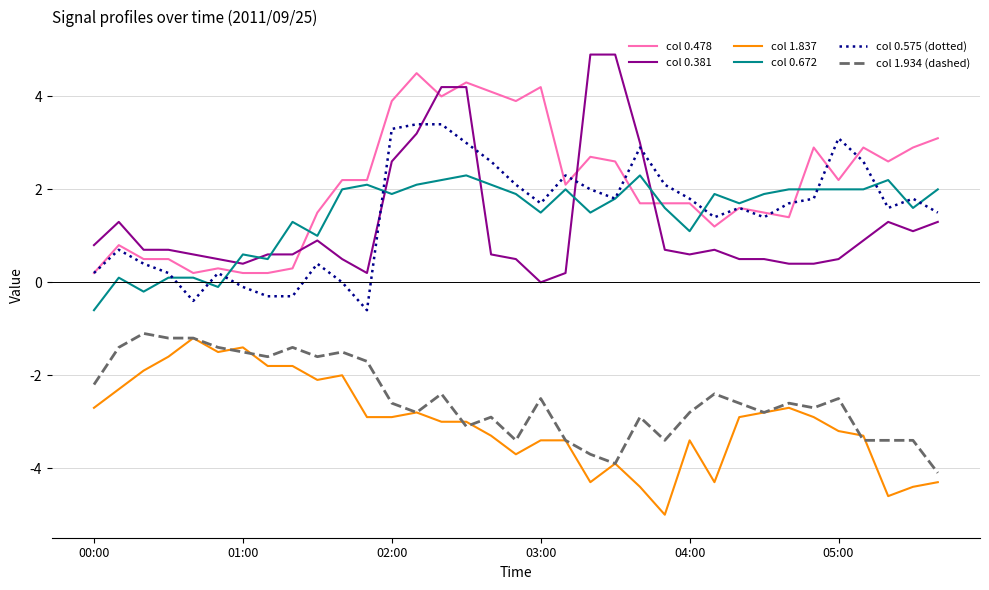

Which series has the widest spread of values?

col 0.381